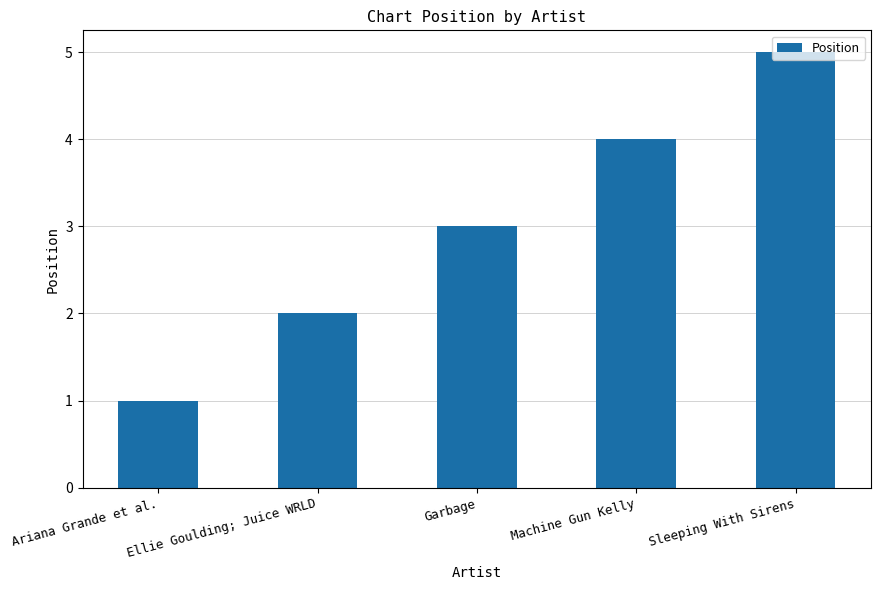

List the labels in order of value, largest first.

Sleeping With Sirens, Machine Gun Kelly, Garbage, Ellie Goulding; Juice WRLD, Ariana Grande et al.